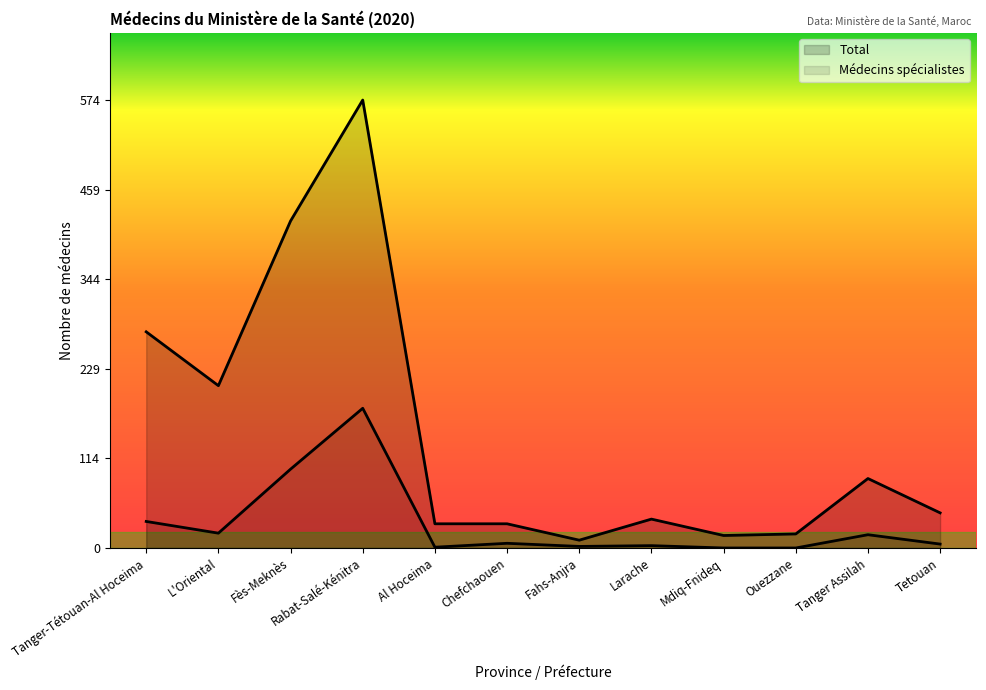

Rank the categories by Médecins spécialistes value from highest to lowest.

Rabat-Salé-Kénitra, Fès-Meknès, Tanger-Tétouan-Al Hoceima, L'Oriental, Tanger Assilah, Chefchaouen, Tetouan, Larache, Fahs-Anjra, Al Hoceima, Mdiq-Fnideq, Ouezzane